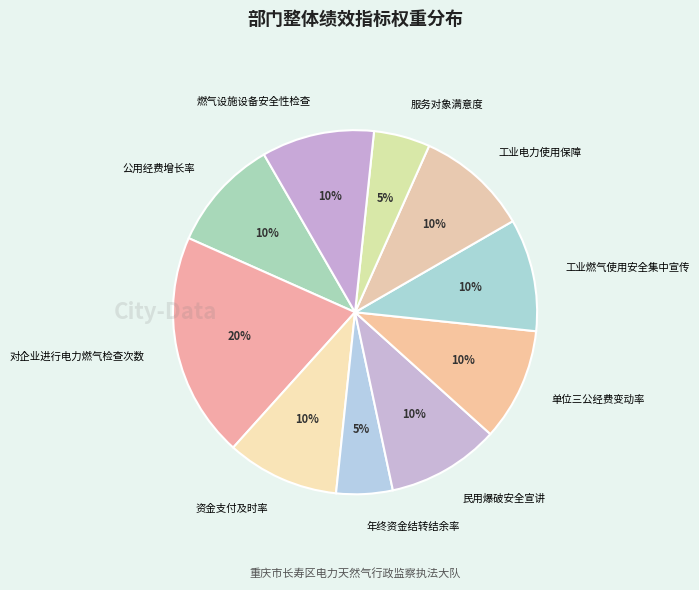

True or false: 燃气设施设备安全性检查 accounts for 17% of the total.

False